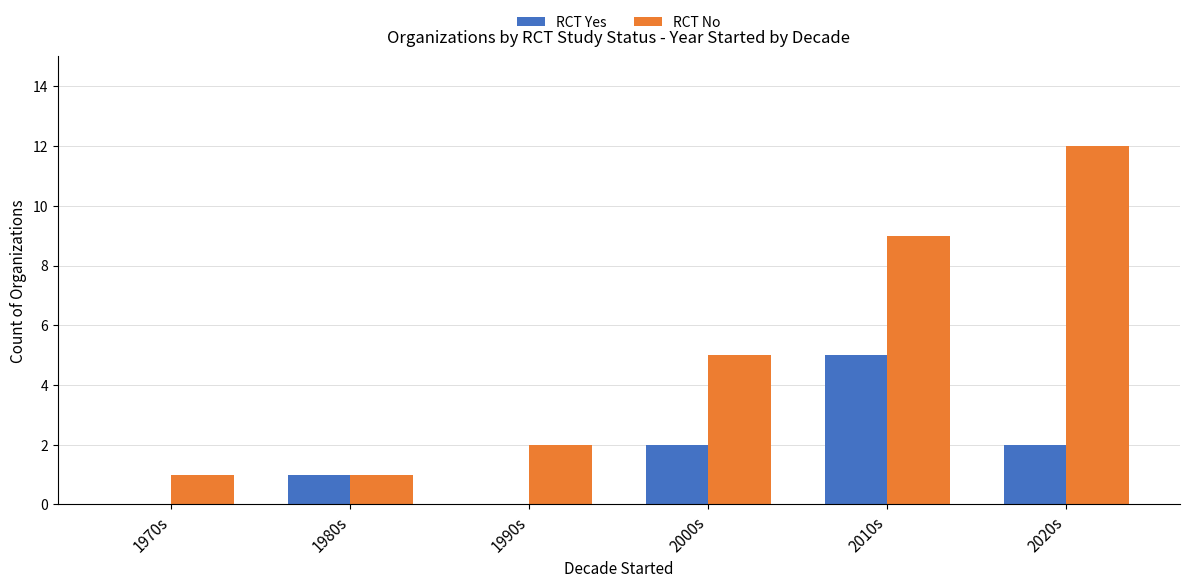

Are the bars grouped side by side (vs. stacked)?

Yes